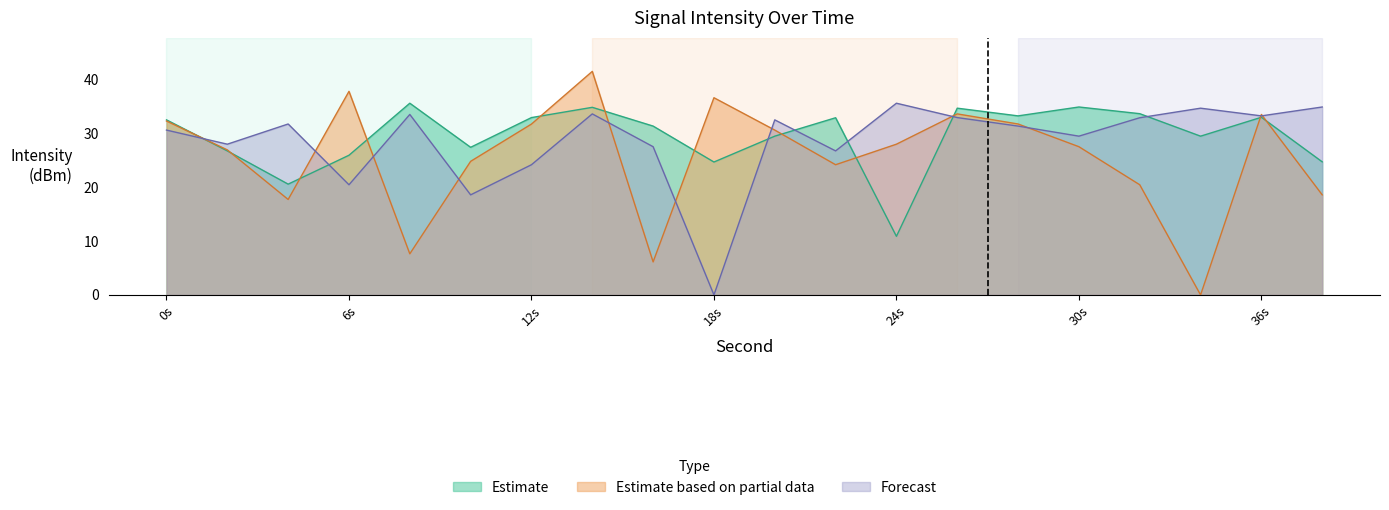

How many values in the Estimate based on partial data series exceed 27?

11